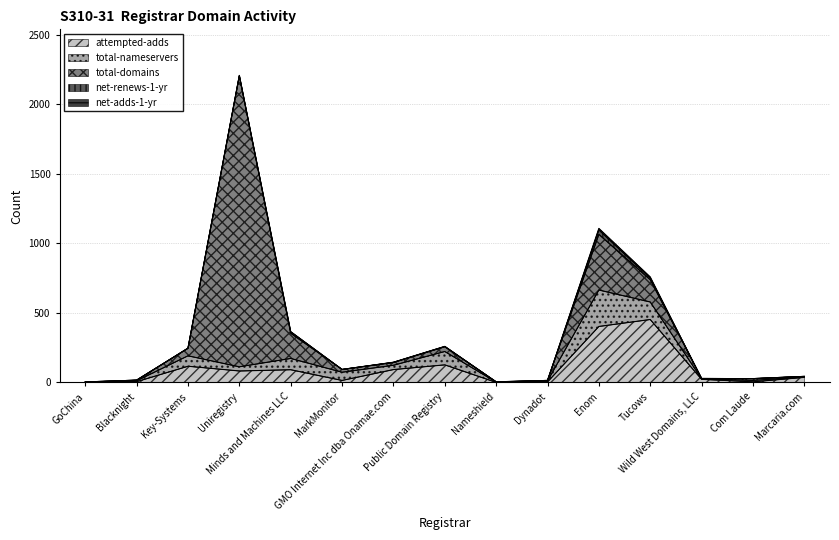

True or false: total-nameservers has a value of 96 at Public Domain Registry.

True